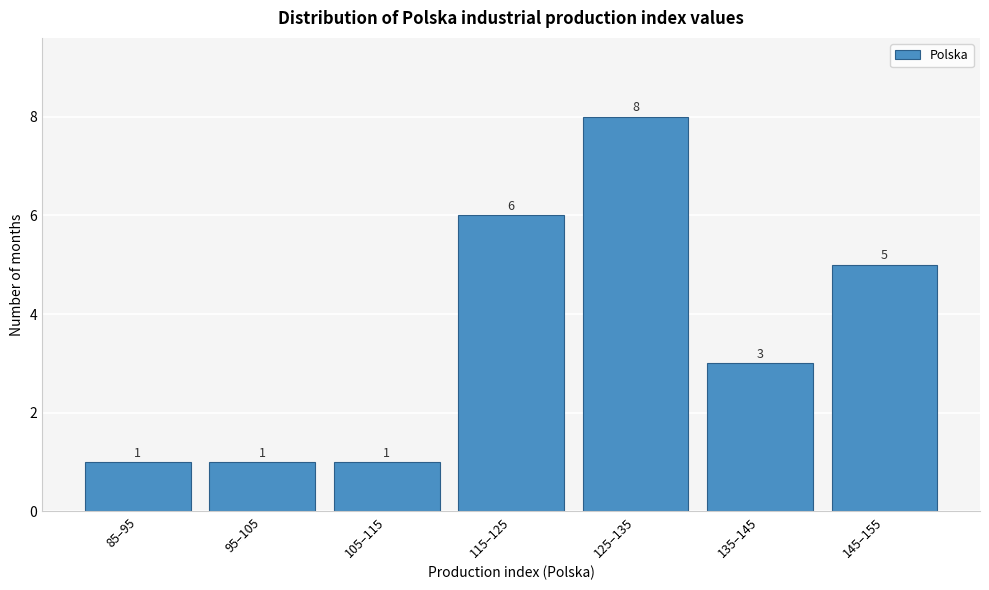

Reading left to right, list all the values displayed in this chart.

85–95=1	95–105=1	105–115=1	115–125=6	125–135=8	135–145=3	145–155=5